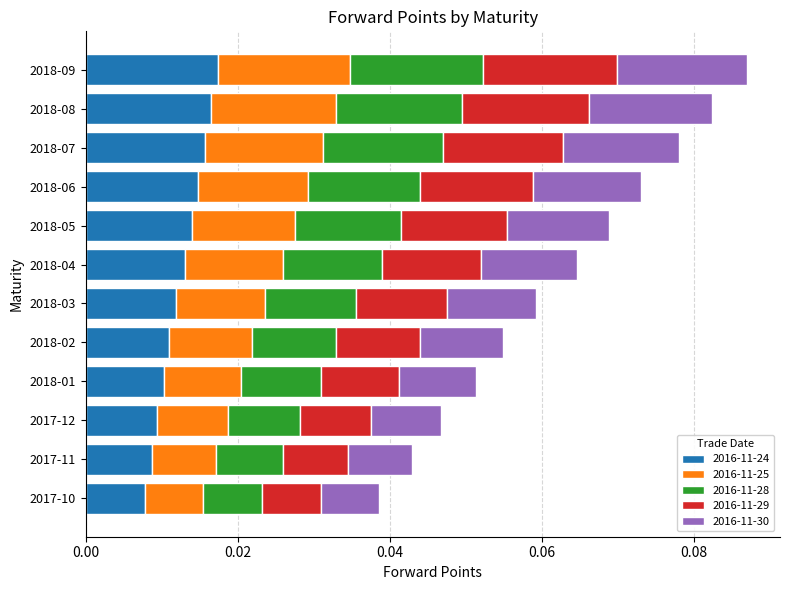

Which series has the widest spread of values?

2016-11-29